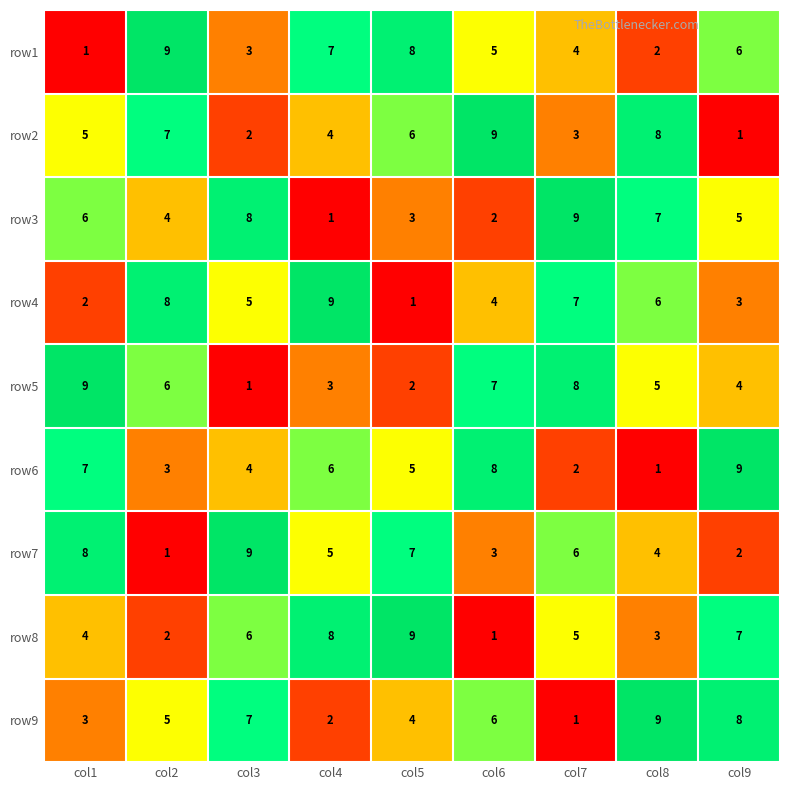

At how many categories does at least one series exceed 8?

9